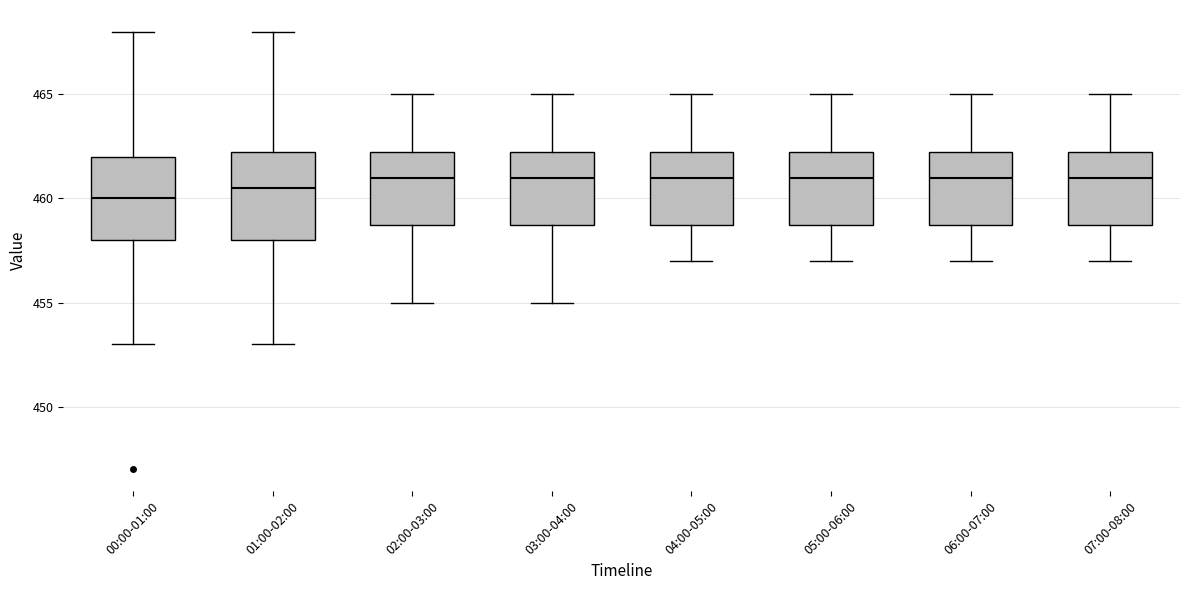

Where is the lower edge of the box for 04:00-05:00 on the y-axis? The values are not printed on the chart, so give them approximately, as read against the axis.

459.0